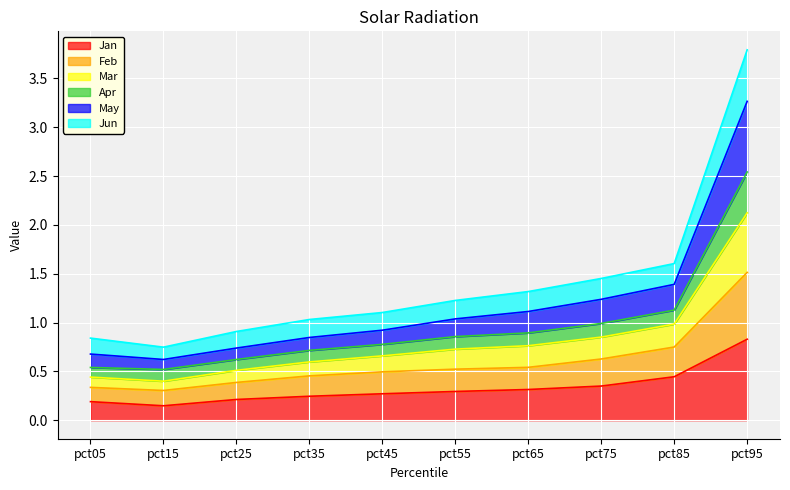

At which label does Jan reach its peak?

pct95